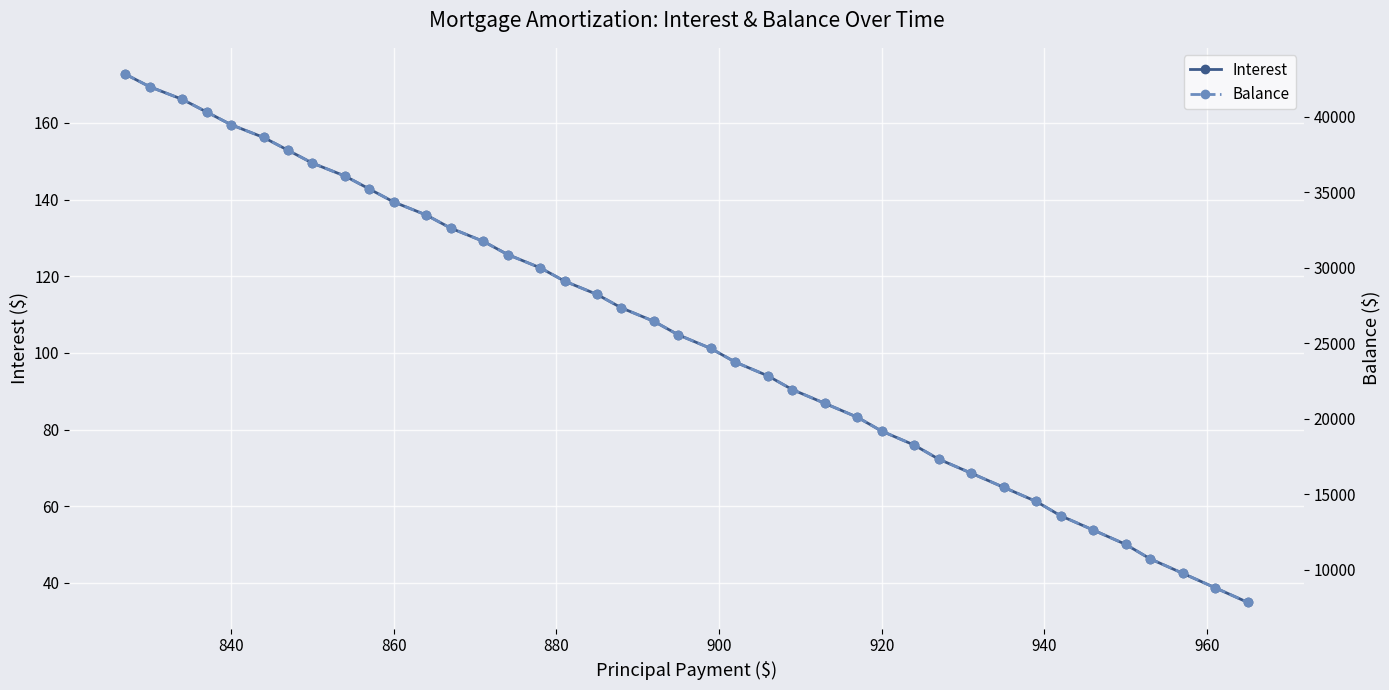

What is the sum of all Balance values?

1030588.0